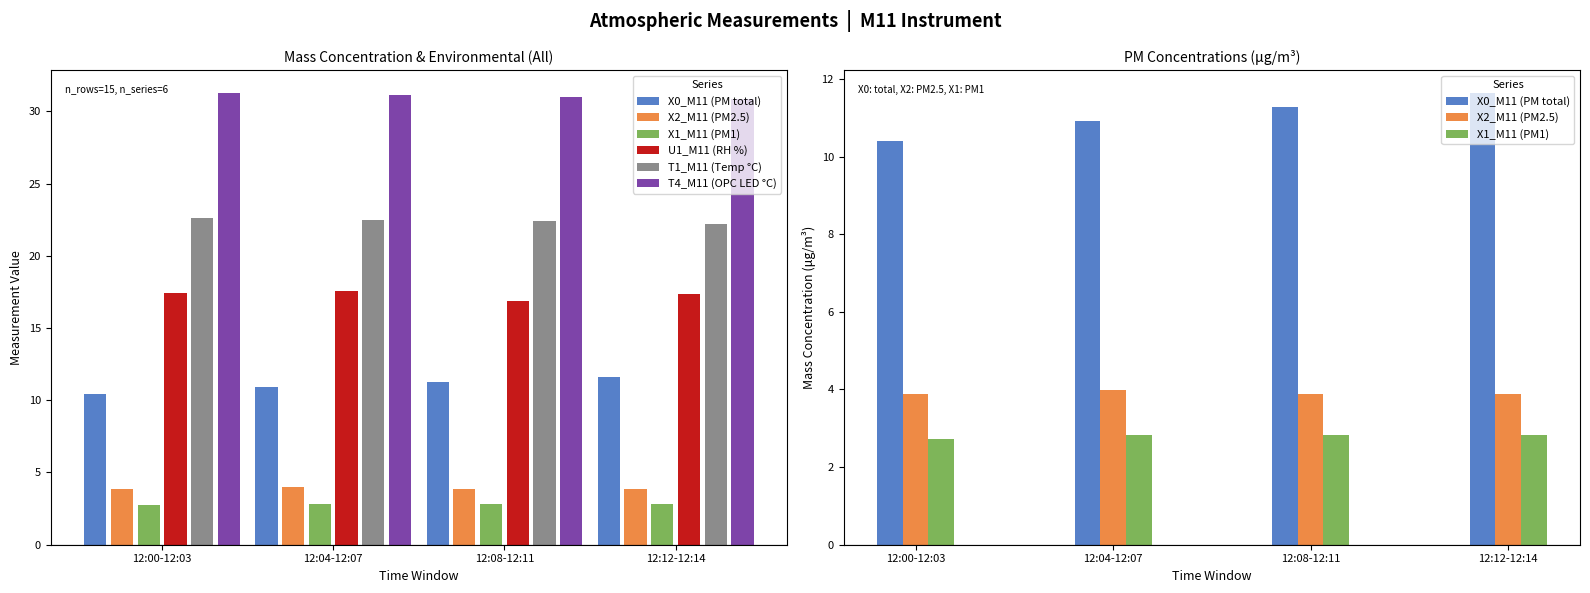

The T1_M11 (Temp °C) series shows 9.8 at 12:12-12:14. True or false?

False